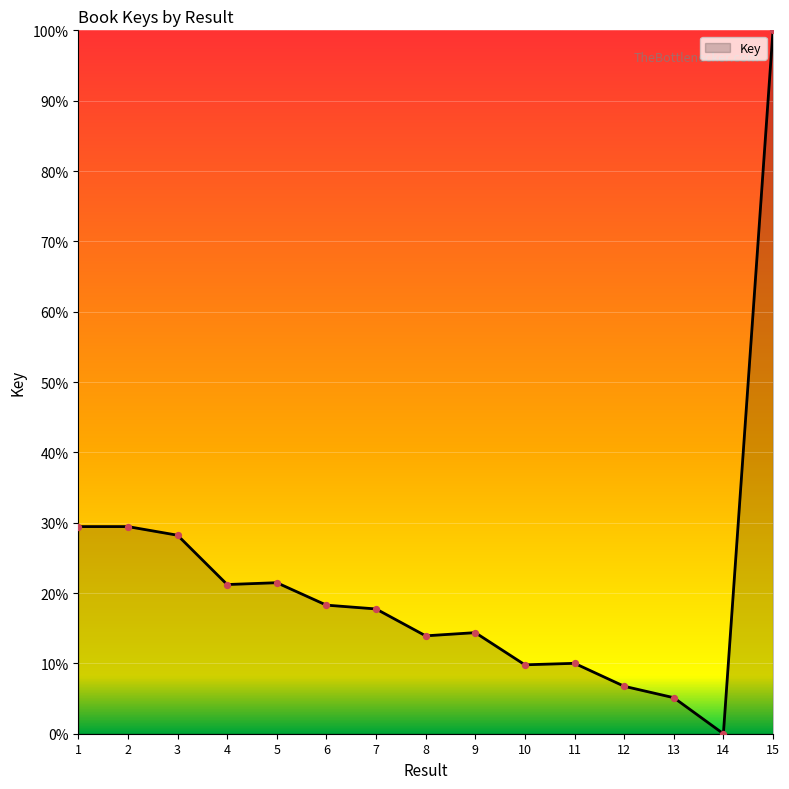

Approximately how many times larger is the value at 13 compared to 4?

0.2